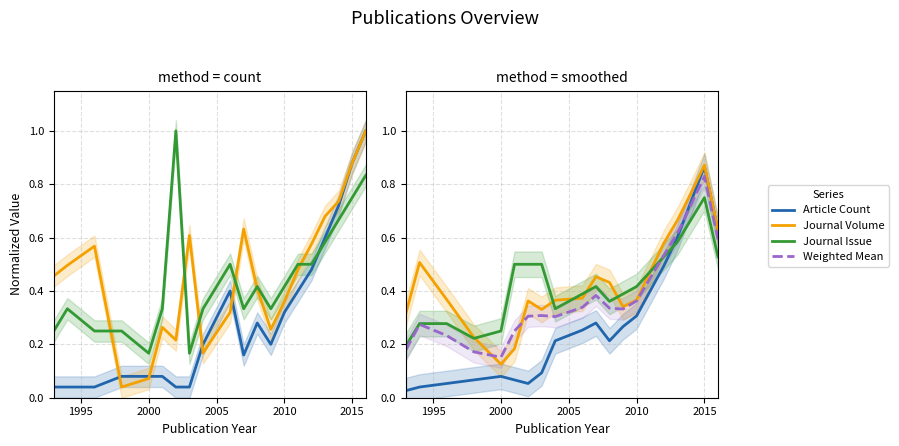

Reading left to right, extract all data points from this chart.

Article Count: 0.0	0.0	0.1	0.1	0.1	0.1	0.1	0.1	0.2	0.3	0.3	0.2	0.3	0.3	0.4	0.5	0.6	0.7	0.9	0.6
Journal Volume: 0.3	0.5	0.4	0.2	0.1	0.2	0.4	0.3	0.4	0.4	0.5	0.4	0.3	0.4	0.5	0.6	0.7	0.8	0.9	0.6
Journal Issue: 0.2	0.3	0.3	0.2	0.2	0.5	0.5	0.5	0.3	0.4	0.4	0.4	0.4	0.4	0.5	0.5	0.6	0.7	0.8	0.5
Weighted Mean: 0.2	0.3	0.2	0.2	0.2	0.3	0.3	0.3	0.3	0.3	0.4	0.3	0.3	0.4	0.4	0.5	0.6	0.7	0.8	0.6